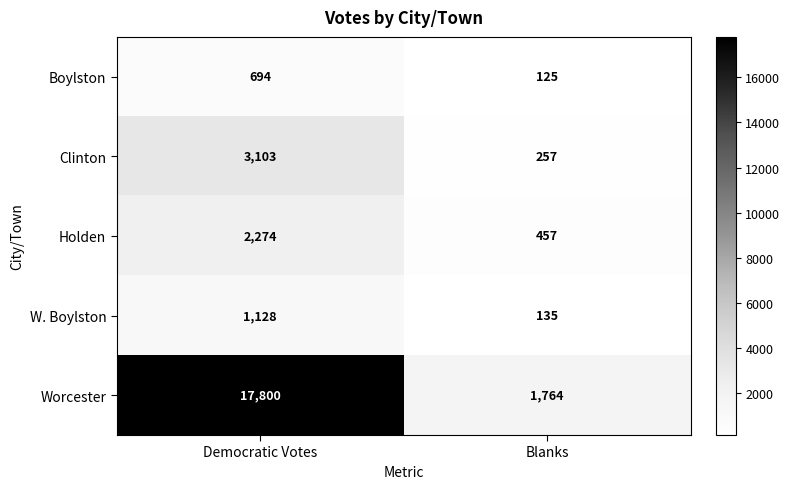

The value of Clinton at Blanks is 257. True or false?

True